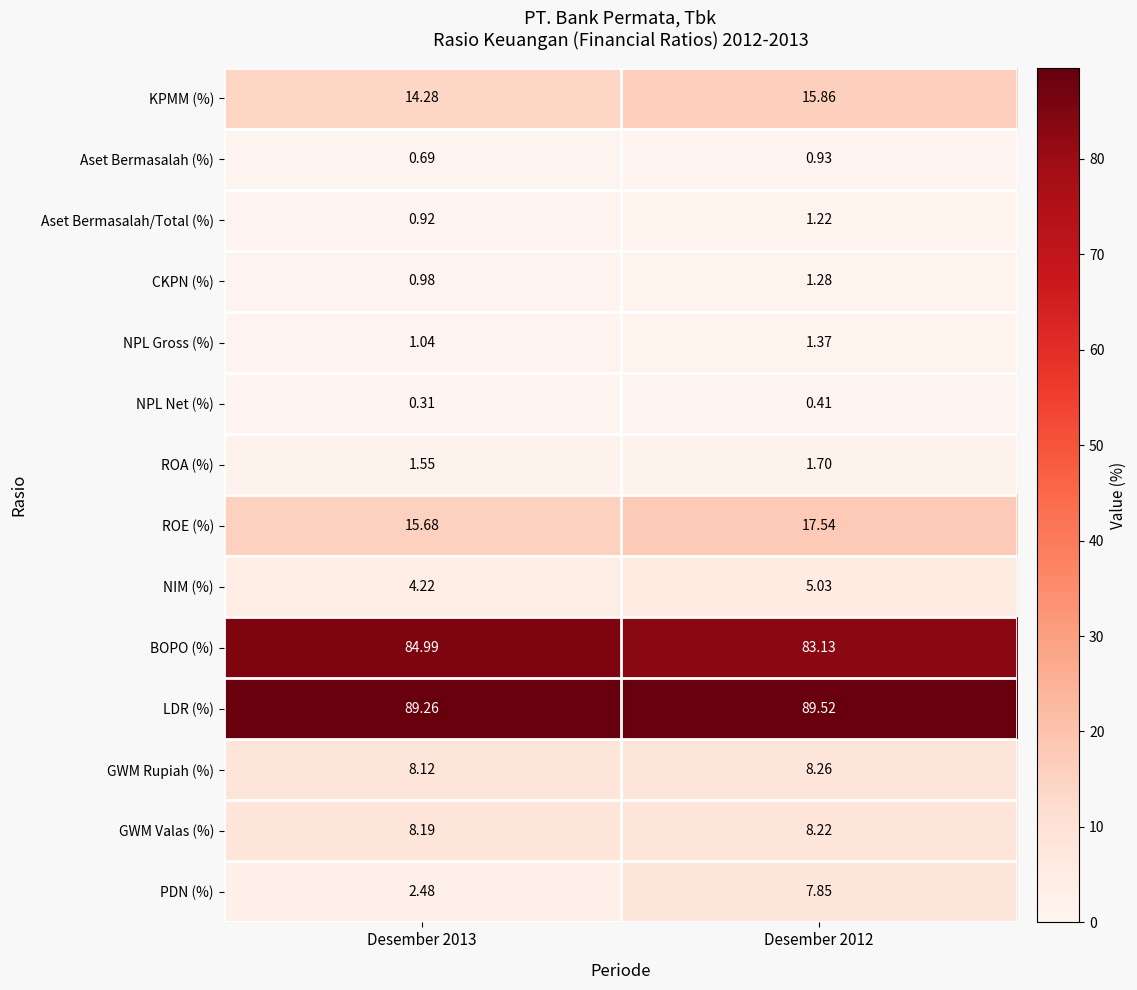

Which series has the largest total across all categories?

LDR (%)